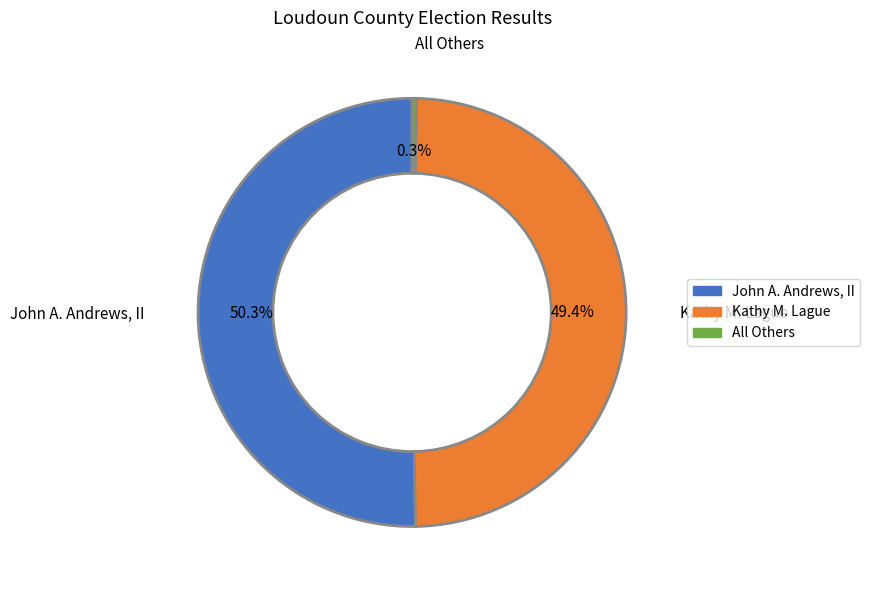

Does Kathy M. Lague represent more than half of the total?

No